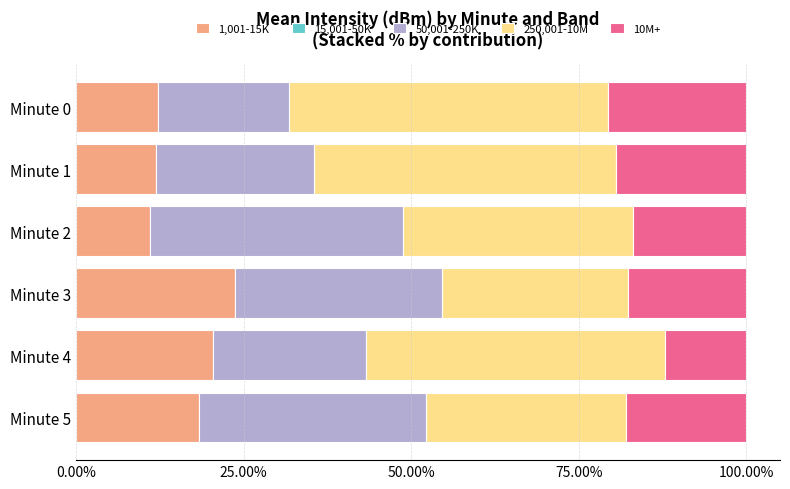

Is it true that 1,001-15K equals 18.4 at Minute 5?

True